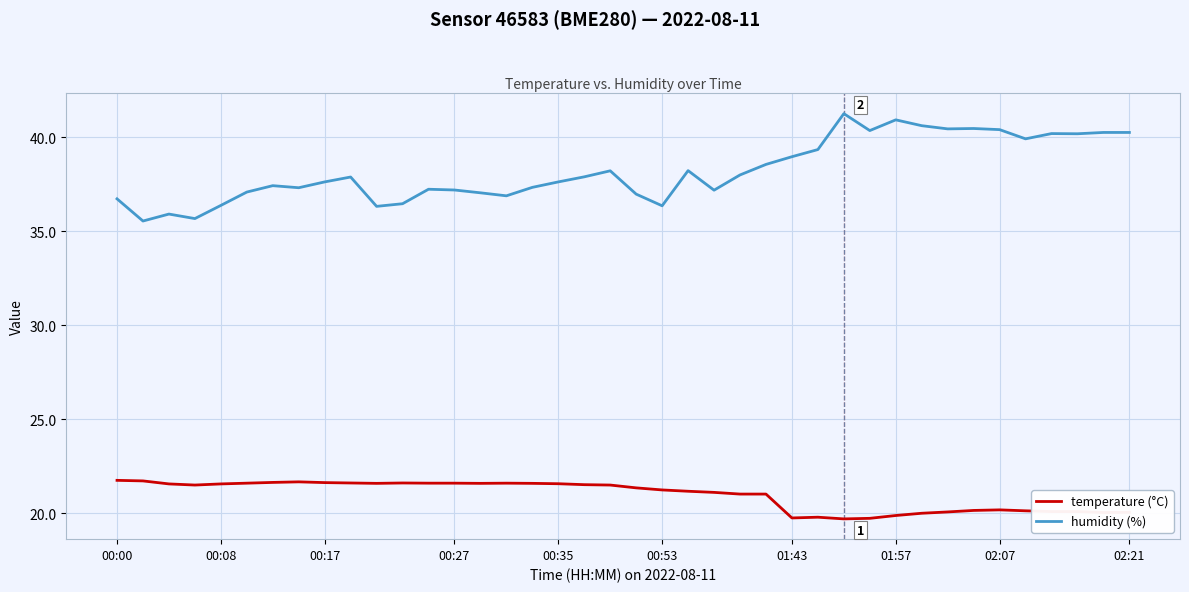

What is the lowest value of the temperature (°C) series?

19.7